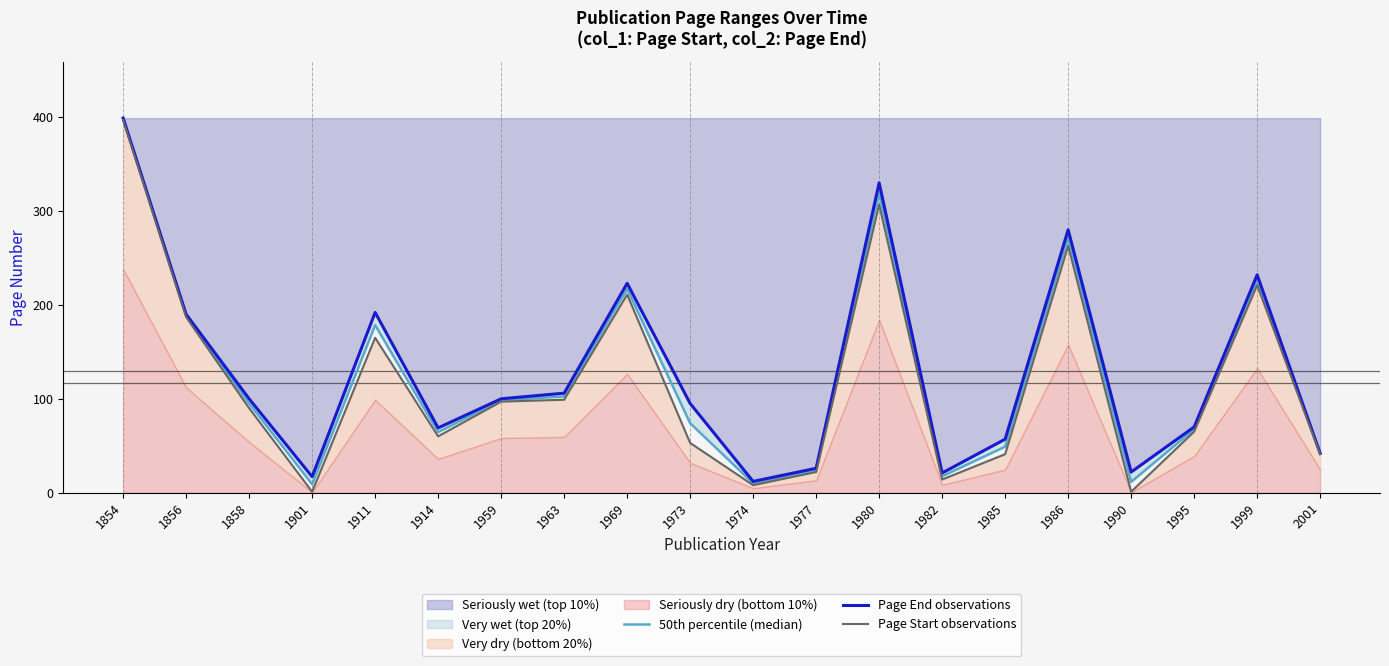

True or false: Seriously wet (top 10%) has a value of 34 at 1973.

False